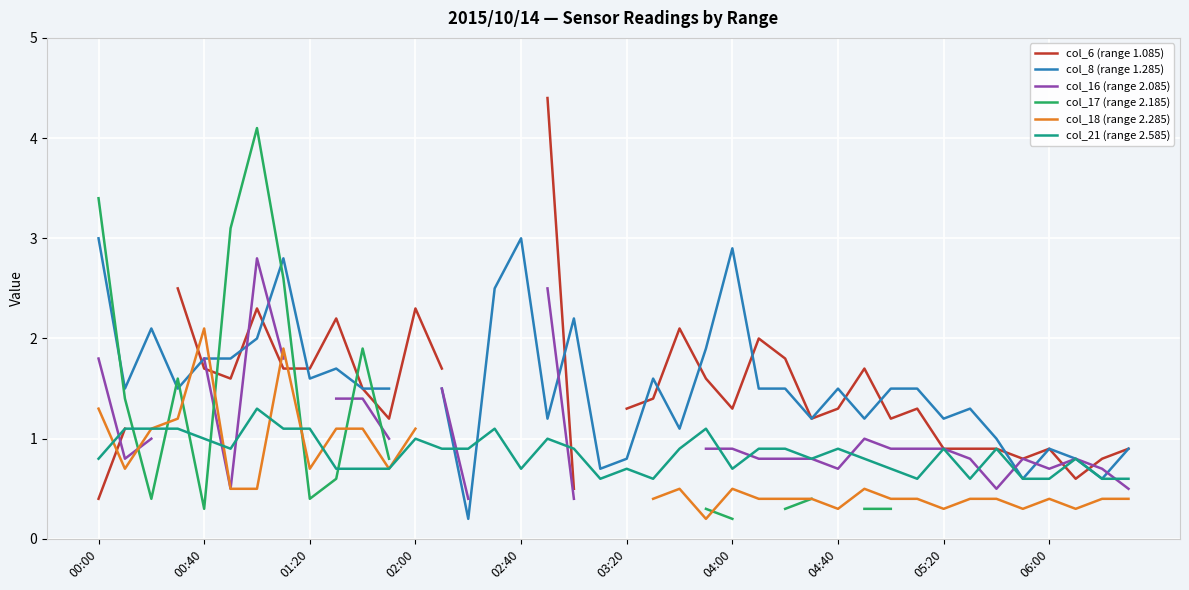

Which series has the widest spread of values?

col_6 (range 1.085)